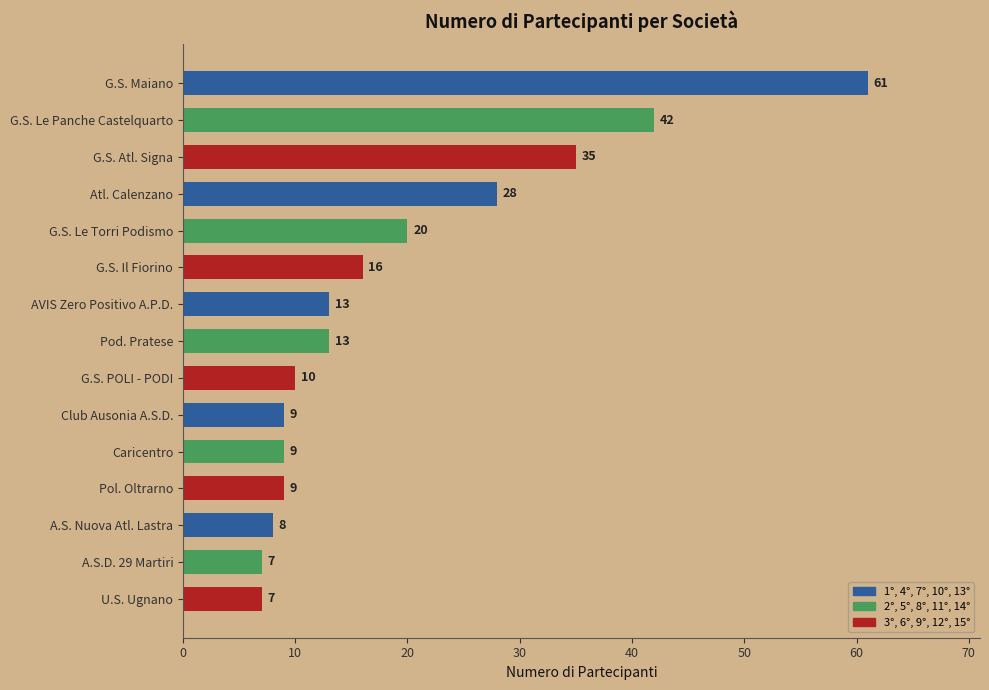

What is the label of the 14th bar from the bottom?

G.S. Le Panche Castelquarto